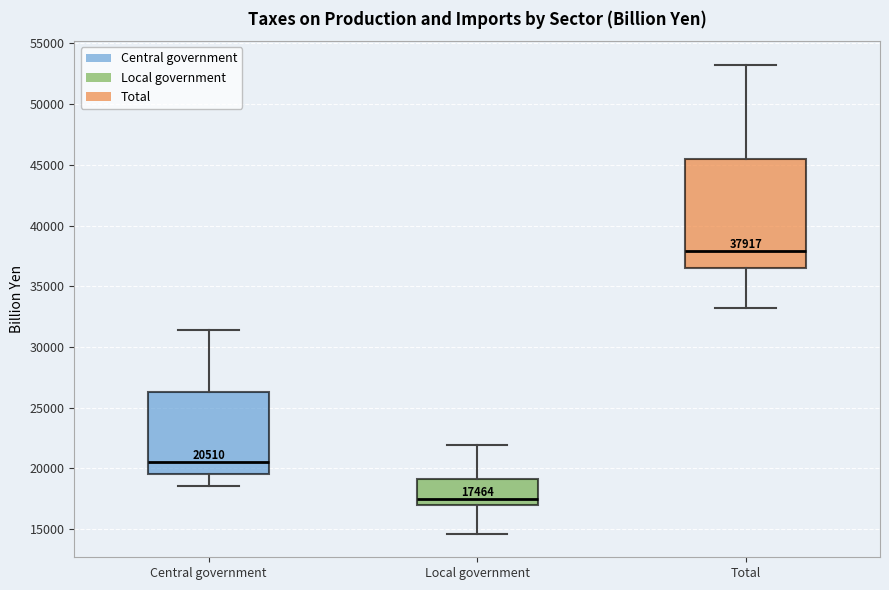

Which box has the highest median line?

Total